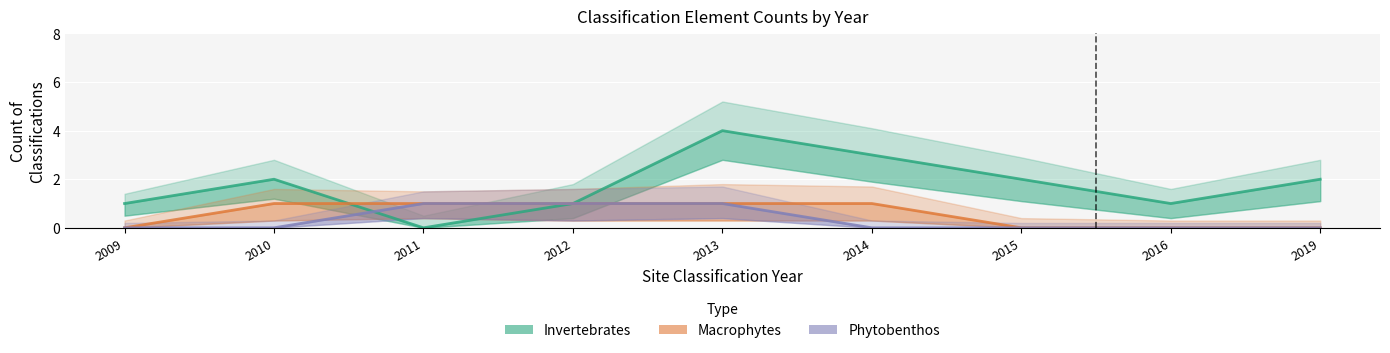

How many lines are shown in the chart?

3